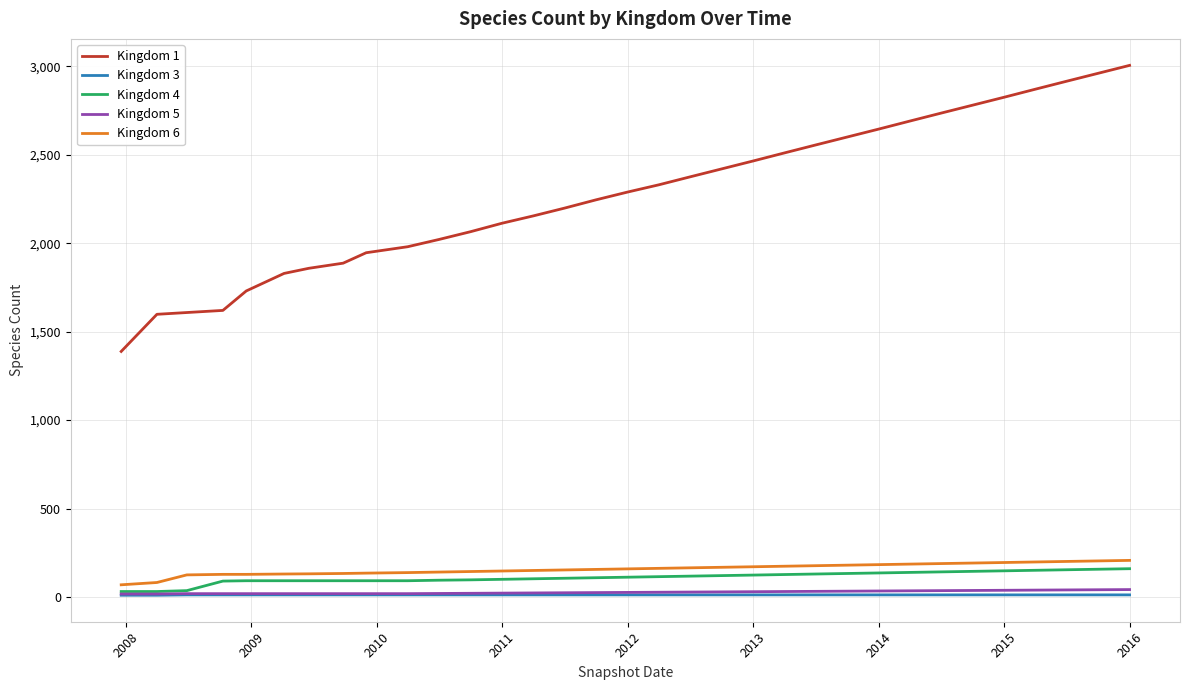

True or false: Kingdom 1 and Kingdom 5 cross at least once.

False